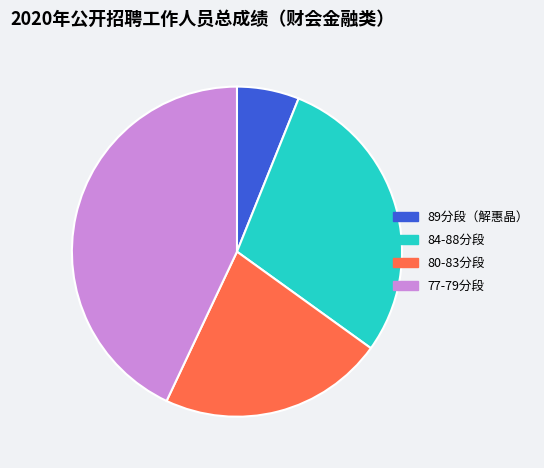

True or false: 89分段（解惠晶） accounts for 1% of the total.

False